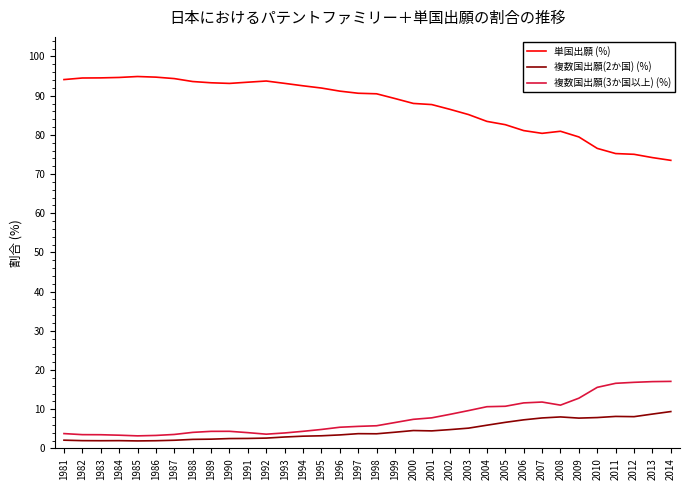

True or false: 単国出願 (%) and 複数国出願(3か国以上) (%) cross at least once.

False